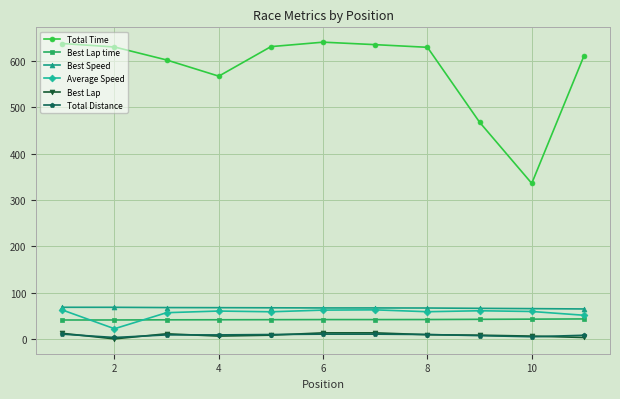

True or false: Total Time and Total Distance cross at least once.

False